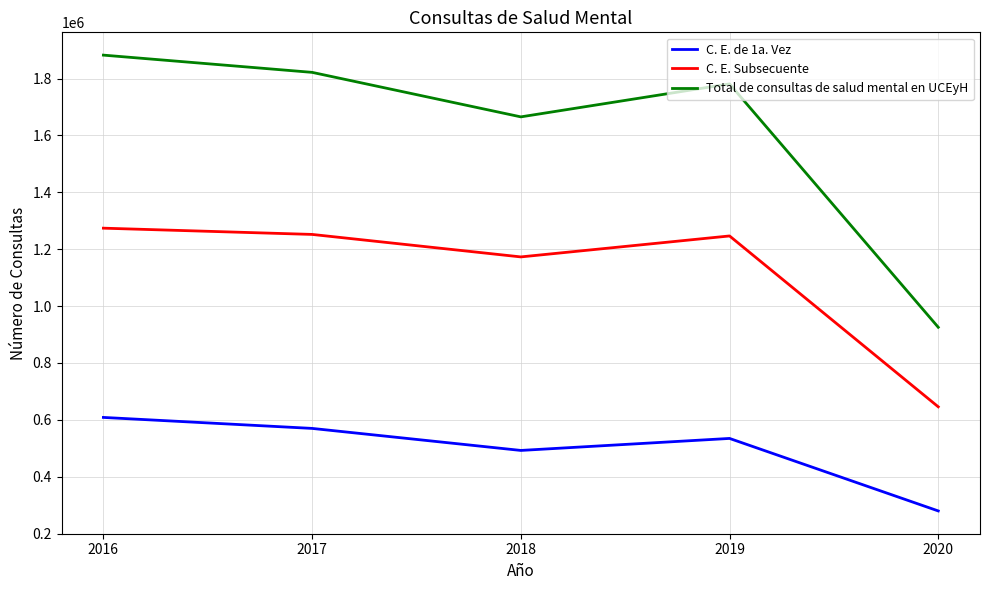

Rank the series at 2016 from lowest to highest value.

C. E. de 1a. Vez, C. E. Subsecuente, Total de consultas de salud mental en UCEyH